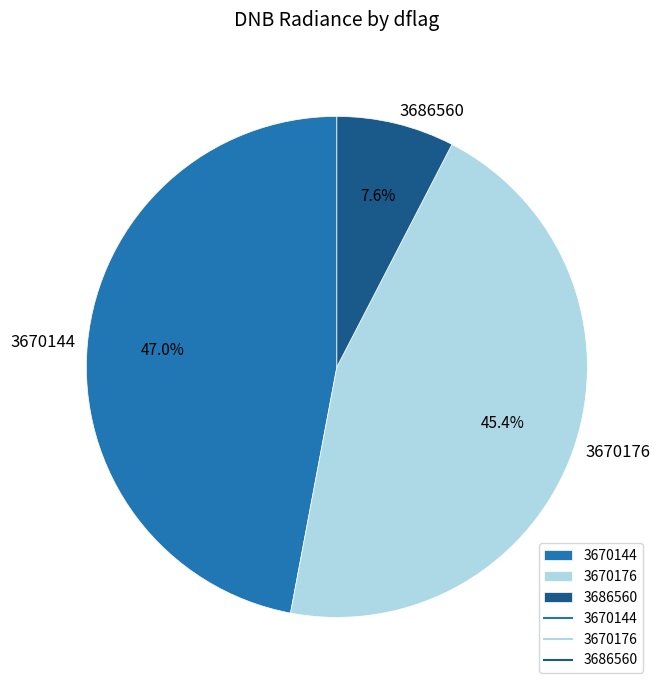

True or false: 3686560 accounts for 23% of the total.

False